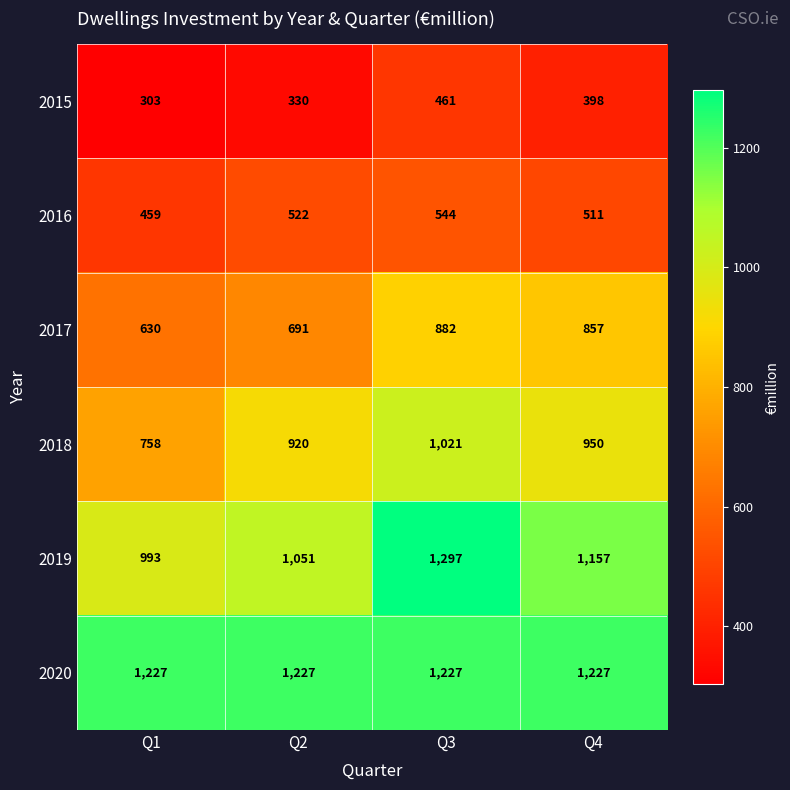

Is it true that 2017 equals 927 at Q1?

False